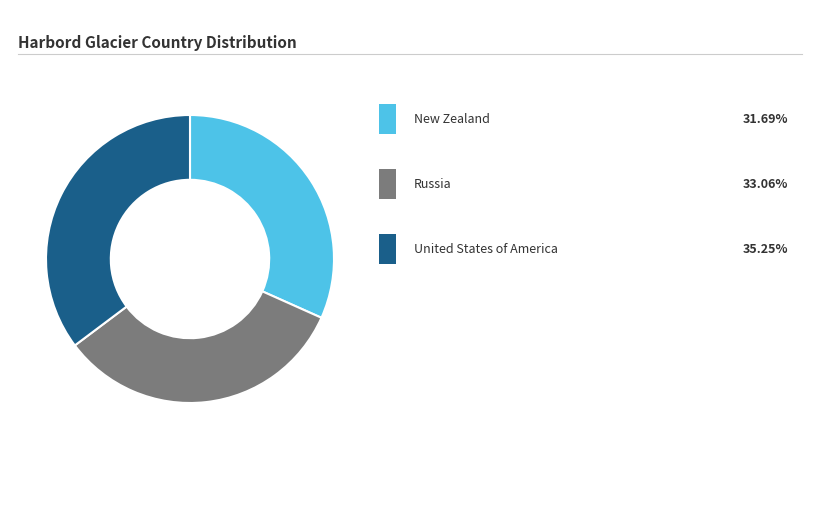

Does any single category account for the majority?

No